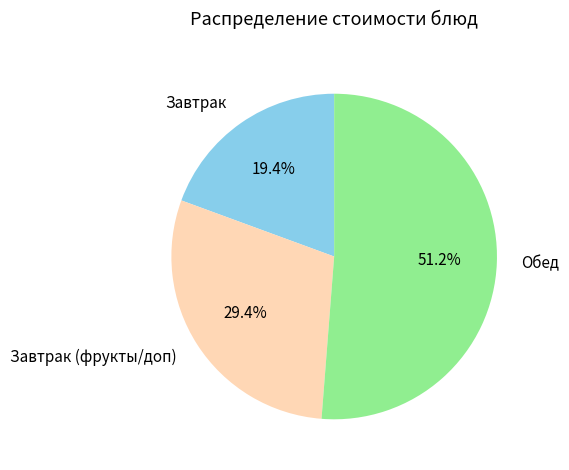

Which slice is the smallest?

Завтрак